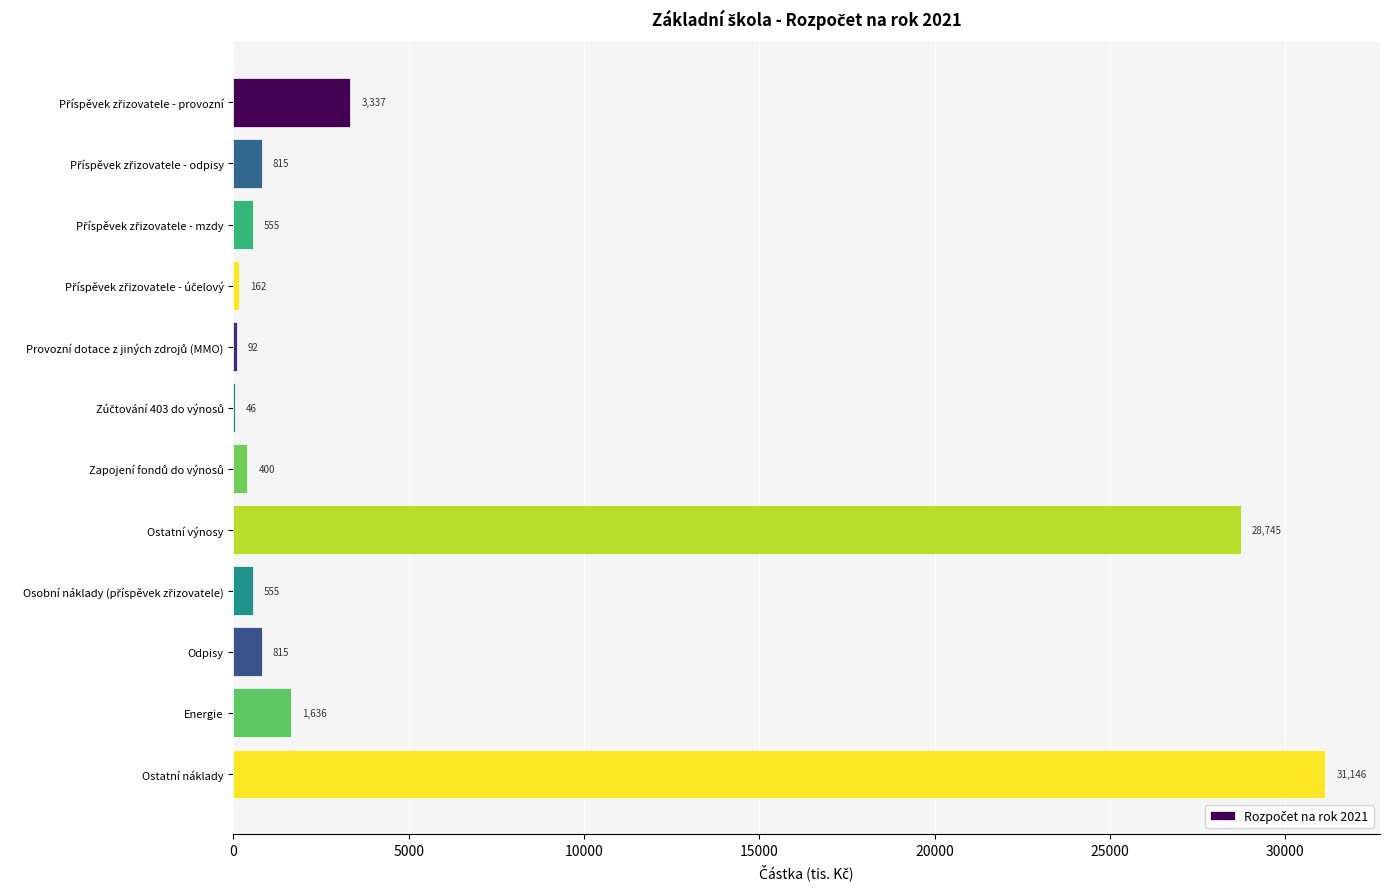

Is it true that the value at Ostatní náklady is 31146?

True